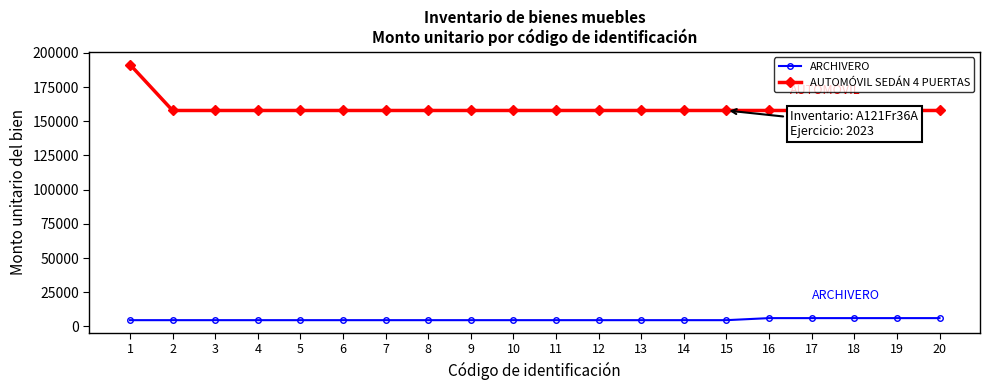

The AUTOMÓVIL SEDÁN 4 PUERTAS series shows 33224.1 at 4. True or false?

False